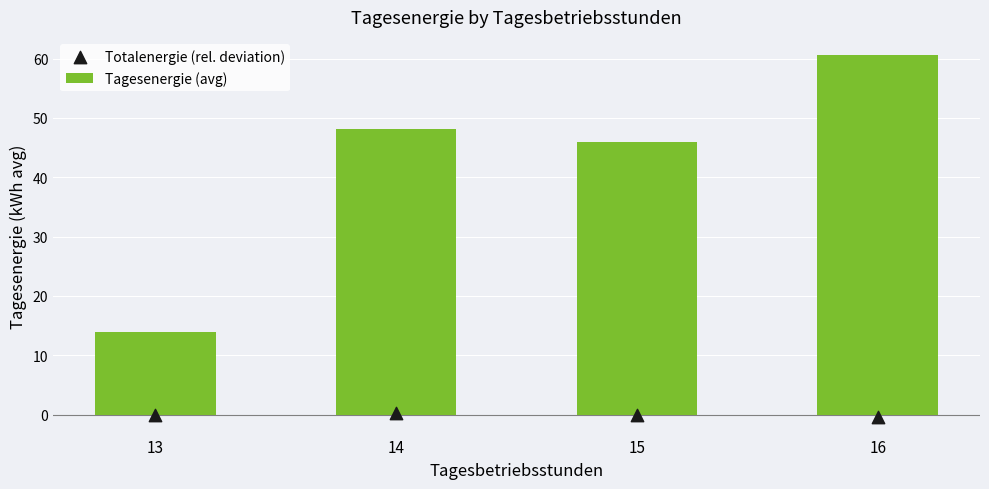

Which series has the largest Y range (max minus min)?

Tagesenergie (avg)